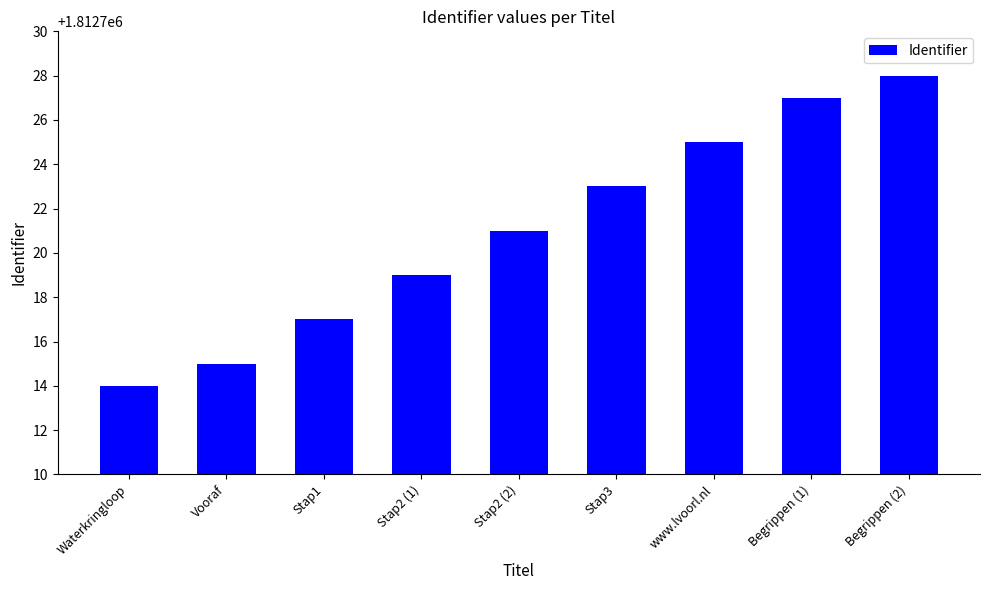

Approximately how many times larger is the value at www.lvoorl.nl compared to Vooraf?

1.0